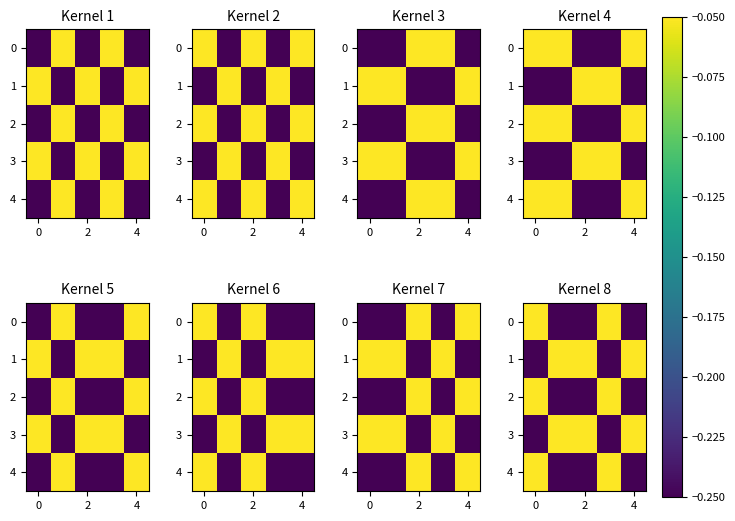

True or false: row_3 has a value of -0.1 at 6.

False